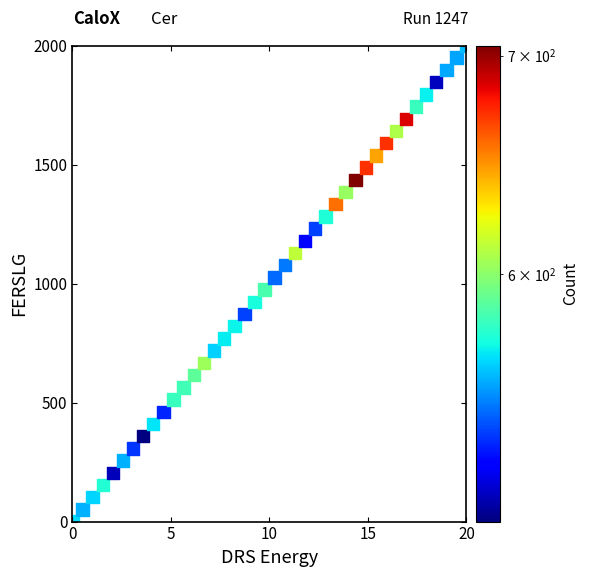

What is the range of X values (max minus min)?

20.0